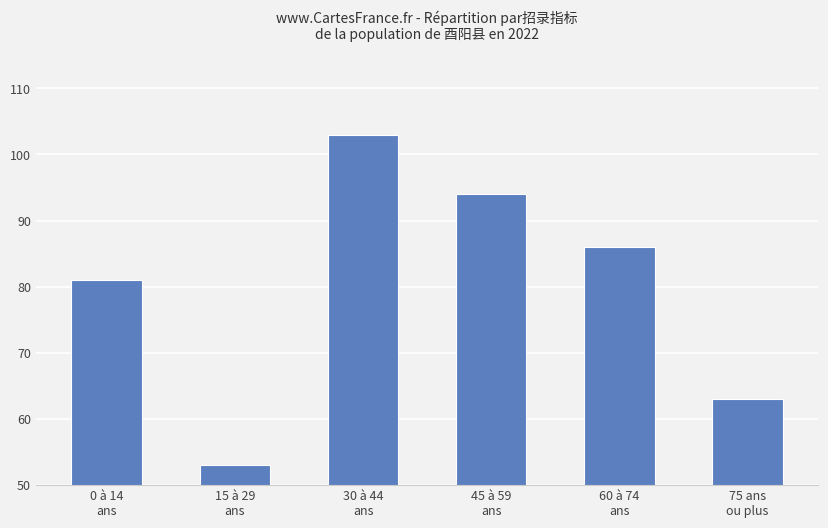

How many data points are less than 86?

3